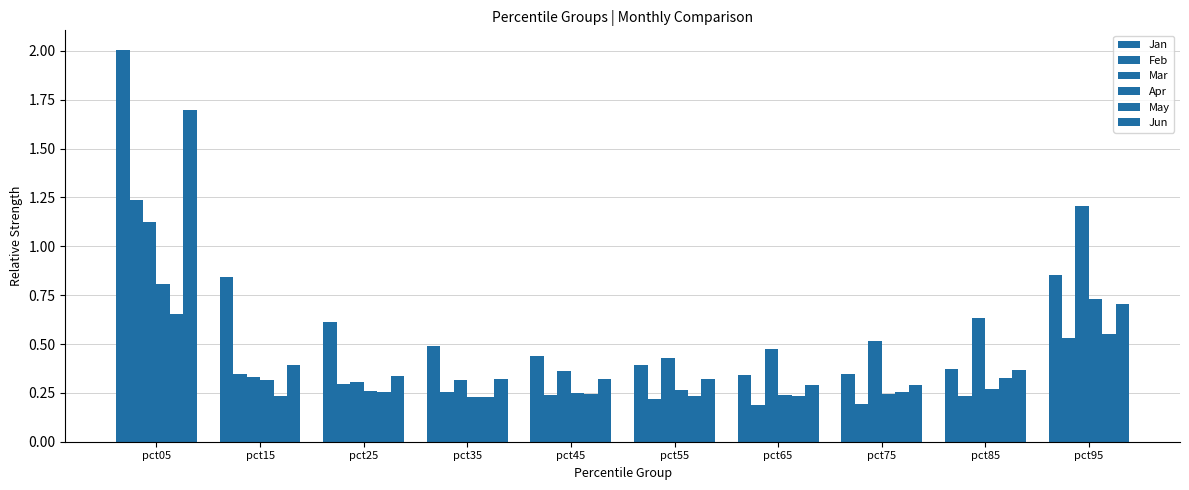

Reading left to right, list all the values displayed in this chart.

Jan: 2.0	0.8	0.6	0.5	0.4	0.4	0.3	0.3	0.4	0.9
Feb: 1.2	0.3	0.3	0.3	0.2	0.2	0.2	0.2	0.2	0.5
Mar: 1.1	0.3	0.3	0.3	0.4	0.4	0.5	0.5	0.6	1.2
Apr: 0.8	0.3	0.3	0.2	0.2	0.3	0.2	0.2	0.3	0.7
May: 0.7	0.2	0.3	0.2	0.2	0.2	0.2	0.3	0.3	0.5
Jun: 1.7	0.4	0.3	0.3	0.3	0.3	0.3	0.3	0.4	0.7